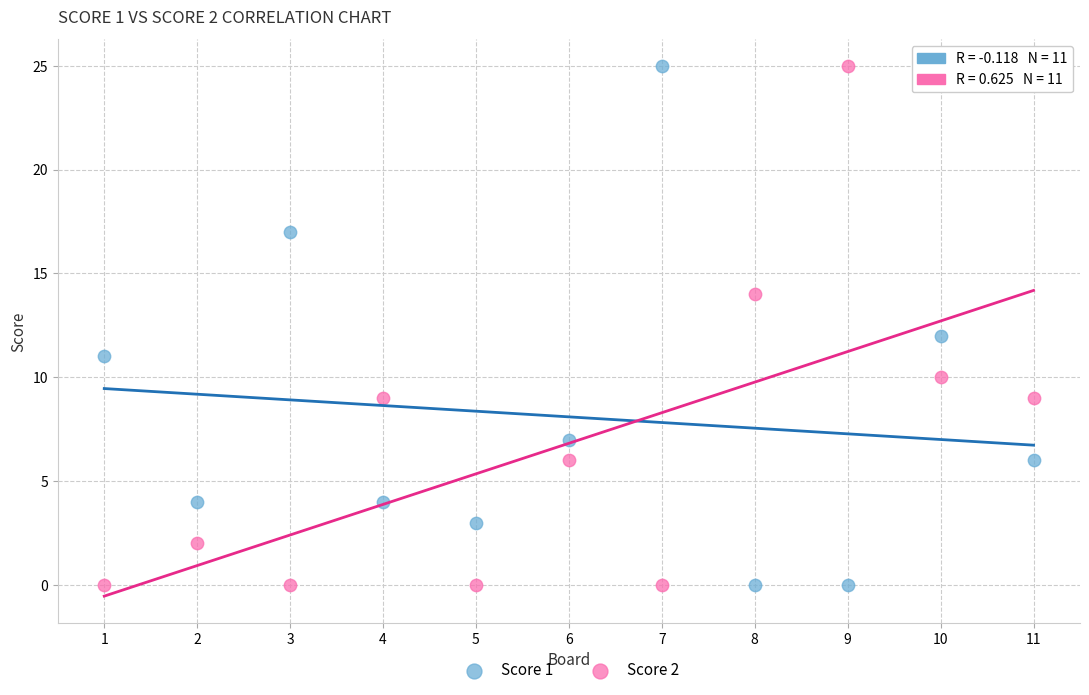

Across all data points, what is the range of Y values (max minus min)?

25